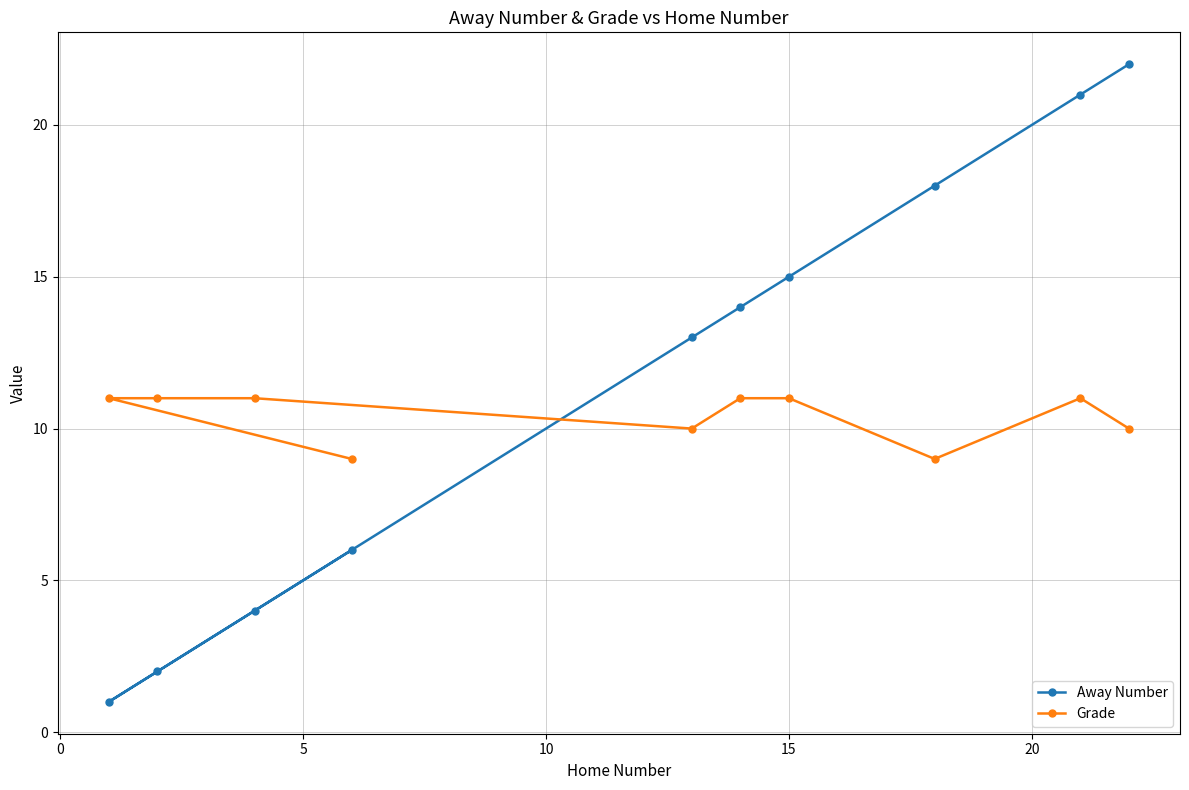

Reading right to left, what are all the values shown in this chart?

Away Number: 22	21	18	15	14	13	6	4	2	1
Grade: 10	11	9	11	11	10	9	11	11	11